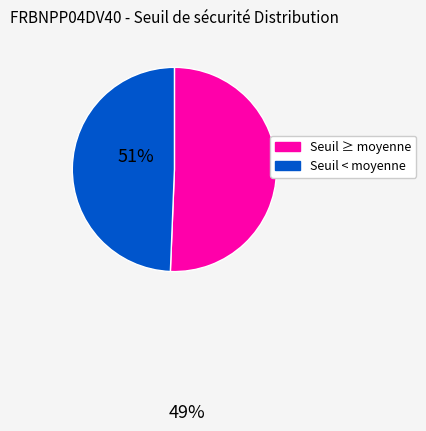

How many segments does this pie chart have?

2